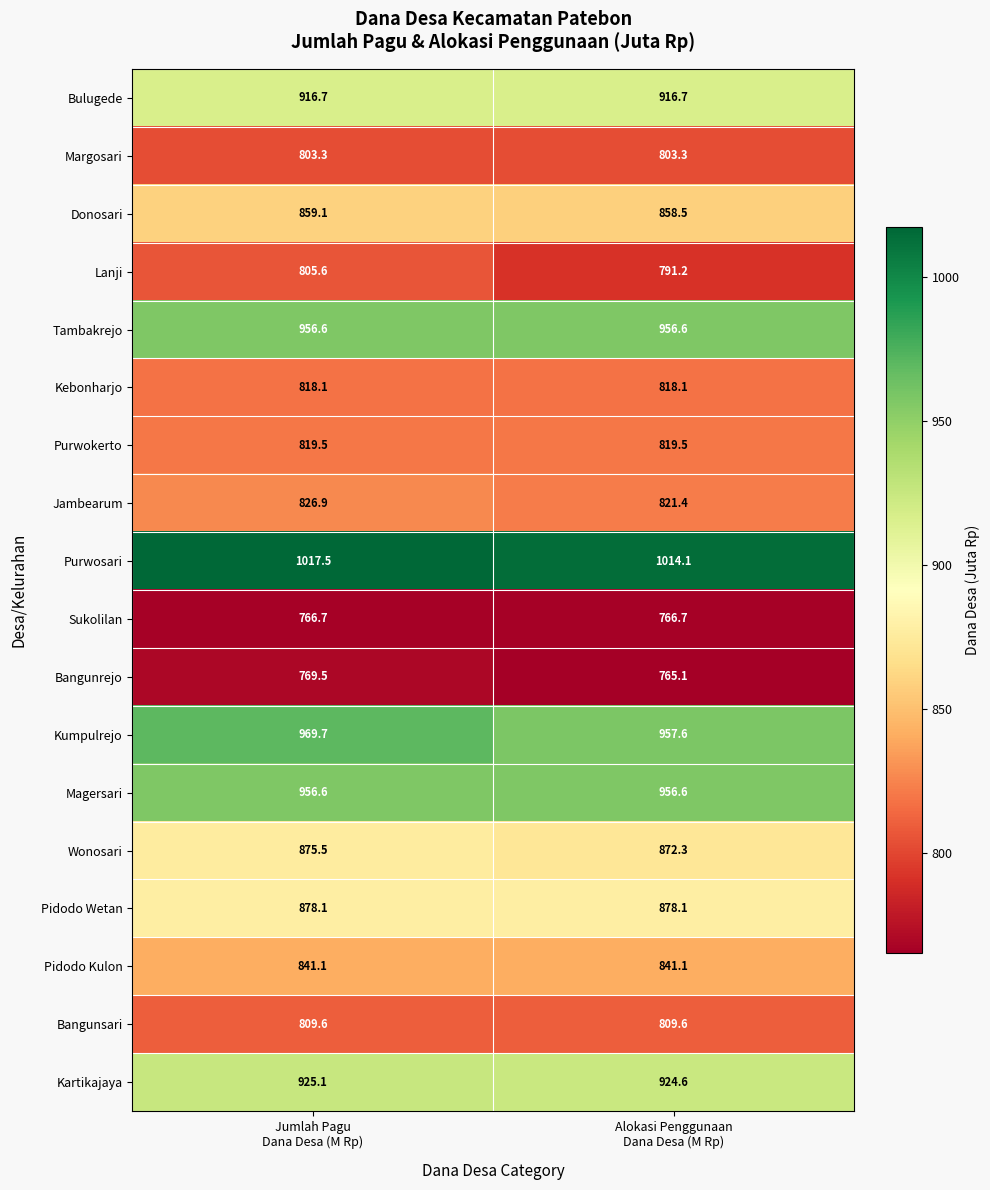

Between Jumlah Pagu
Dana Desa (M Rp) and Alokasi Penggunaan
Dana Desa (M Rp), which series saw the biggest shift?

Lanji